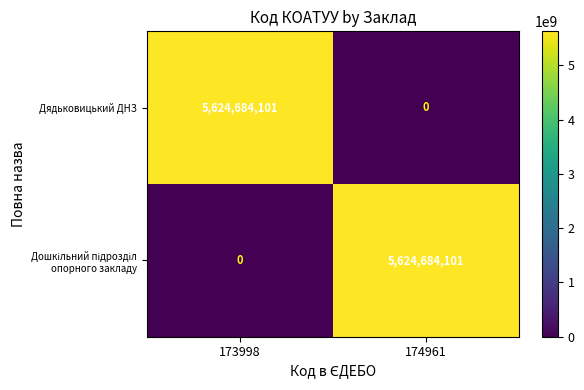

How many categories are shown in the chart?

2